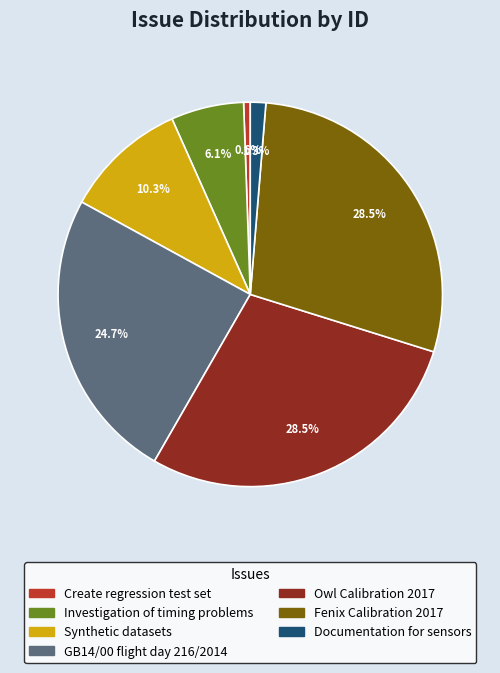

What is the total percentage of Investigation of timing problems and Fenix Calibration 2017?

34.6%